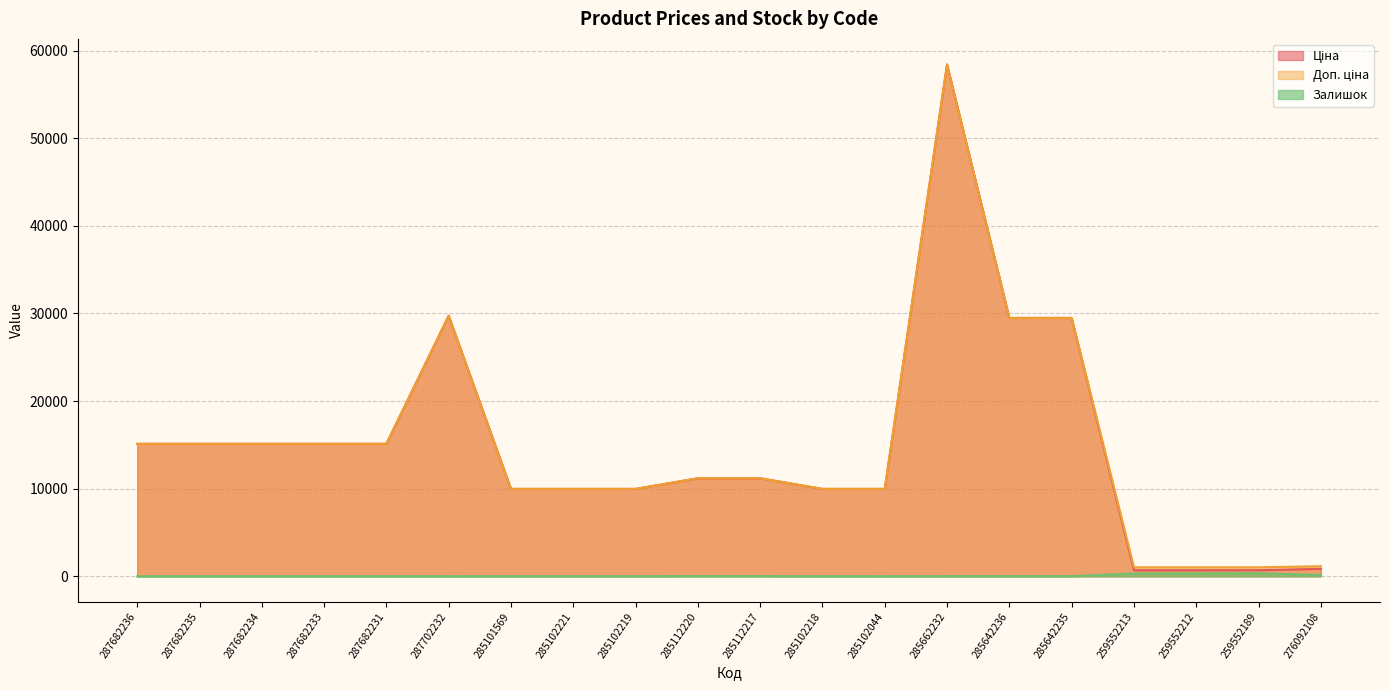

How many categories are shown in the chart?

20